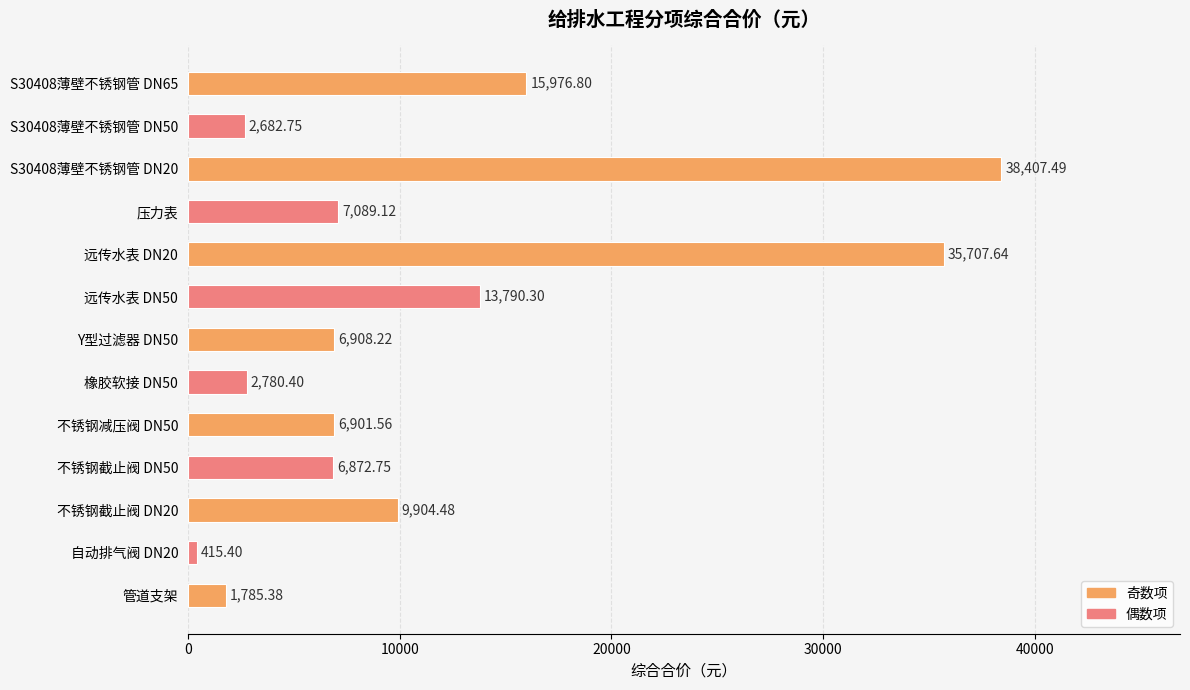

What is the sum of all values?

149222.3